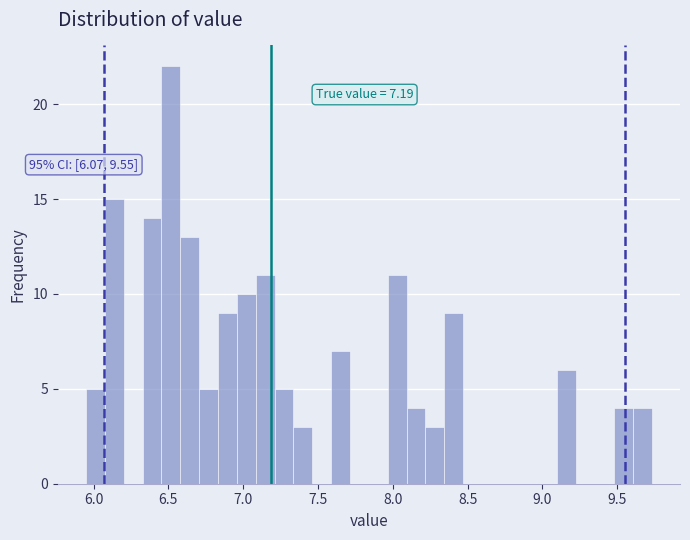

Read against the x-axis, roughly where is the centre of the tallest bar?

6.50